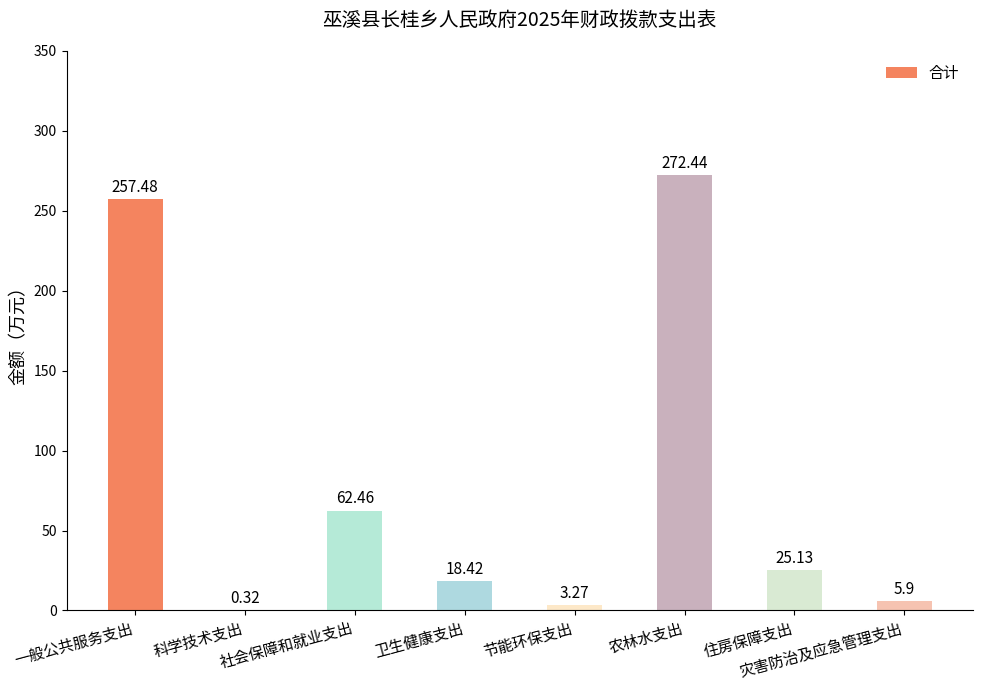

Between 卫生健康支出 and 科学技术支出, which is larger?

卫生健康支出